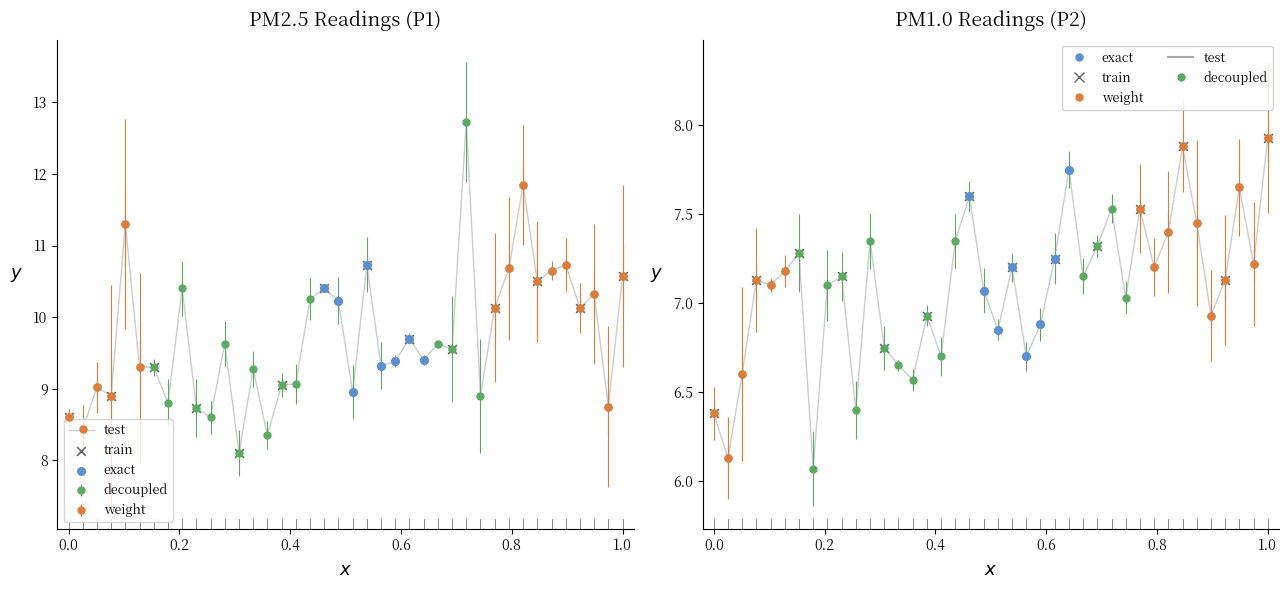

Which series reaches the minimum Y coordinate?

P2